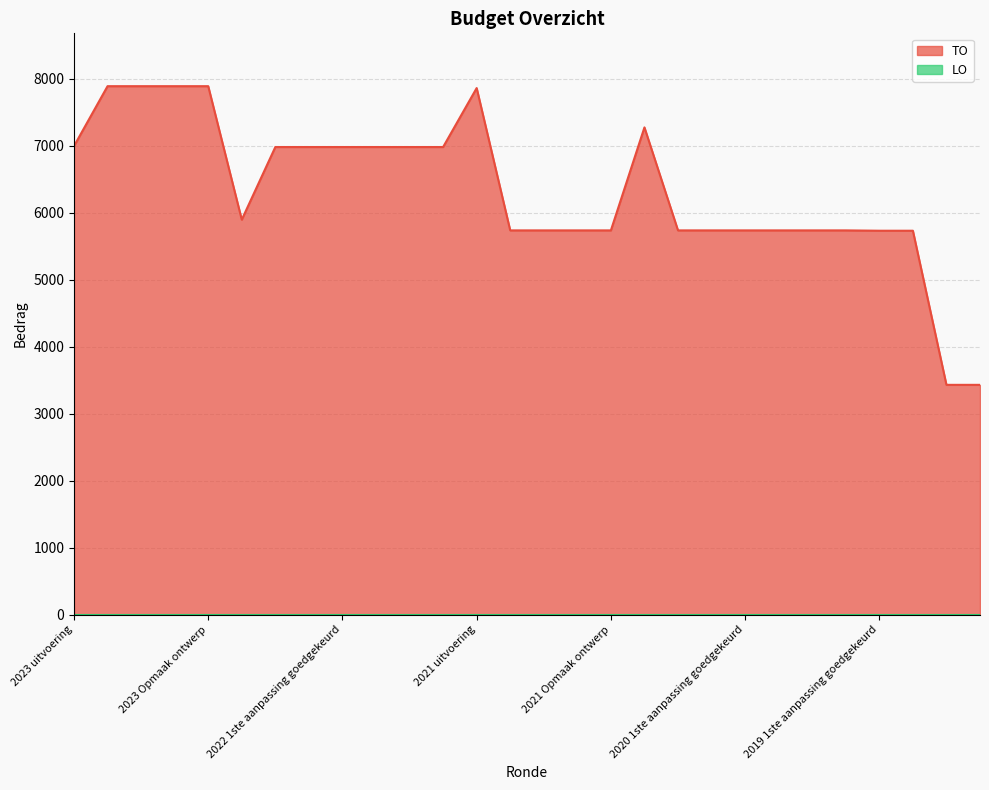

List the labels in order of value, largest first.

2023 1ste aanpassing goedgekeurd, 2023 1ste aanpassing ontwerp, 2023 Opmaak goedgekeurd, 2023 Opmaak ontwerp, 2021 uitvoering, 2020 uitvoering, 2023 uitvoering, 2022 2de aanpassing goedgekeurd, 2022 2de aanpassing ontwerp, 2022 1ste aanpassing goedgekeurd, 2022 1ste aanpassing ontwerp, 2022 Opmaak goedgekeurd, 2022 Opmaak ontwerp, 2022 uitvoering, 2021 1ste aanpassing goedgekeurd, 2021 1ste aanpassing ontwerp, 2021 Opmaak goedgekeurd, 2021 Opmaak ontwerp, 2020 2de aanpassing goedgekeurd, 2020 2de aanpassing ontwerp, 2020 1ste aanpassing goedgekeurd, 2020 1ste aanpassing ontwerp, 2020 Opmaak goedgekeurd, 2020 Opmaak ontwerp, 2019 1ste aanpassing goedgekeurd, 2019 1ste aanpassing ontwerp, 2019 opmaak goedgekeurd, 2019 opmaak ontwerp